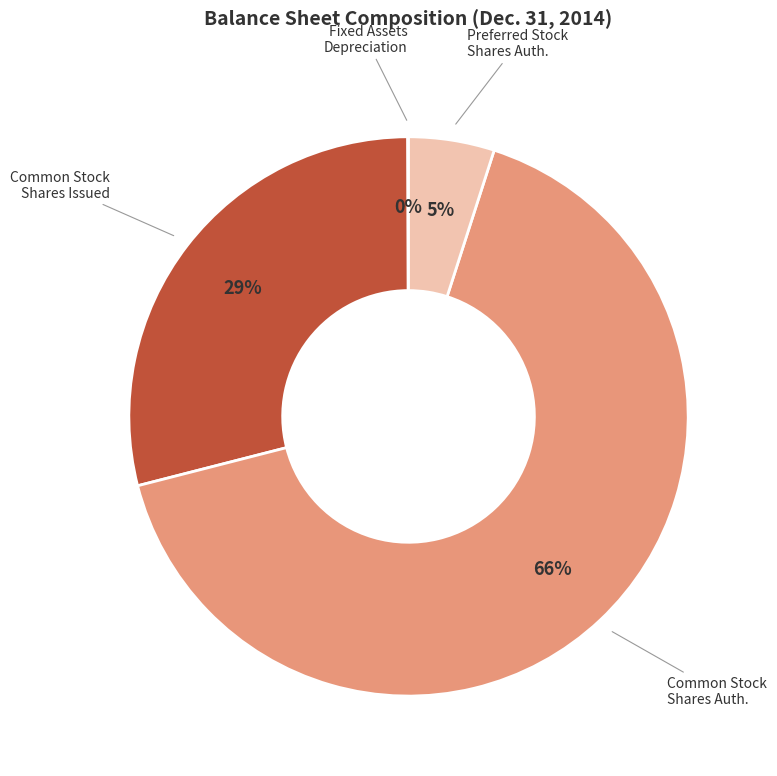

To the nearest percent, what is the average slice percentage?

25%